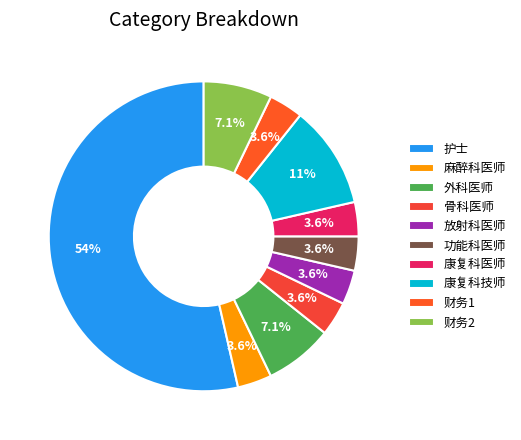

Which category has the smallest portion of the pie?

麻醉科医师